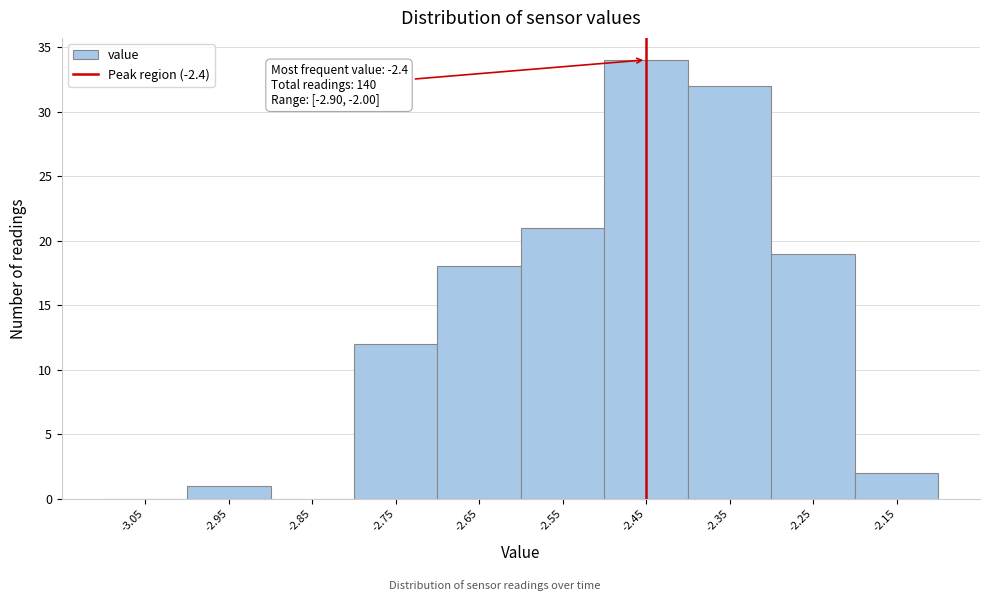

Reading right to left, what are all the values shown in this chart?

-2.15=2	-2.25=19	-2.35=32	-2.45=34	-2.55=21	-2.65=18	-2.75=12	-2.85=0	-2.95=1	-3.05=0